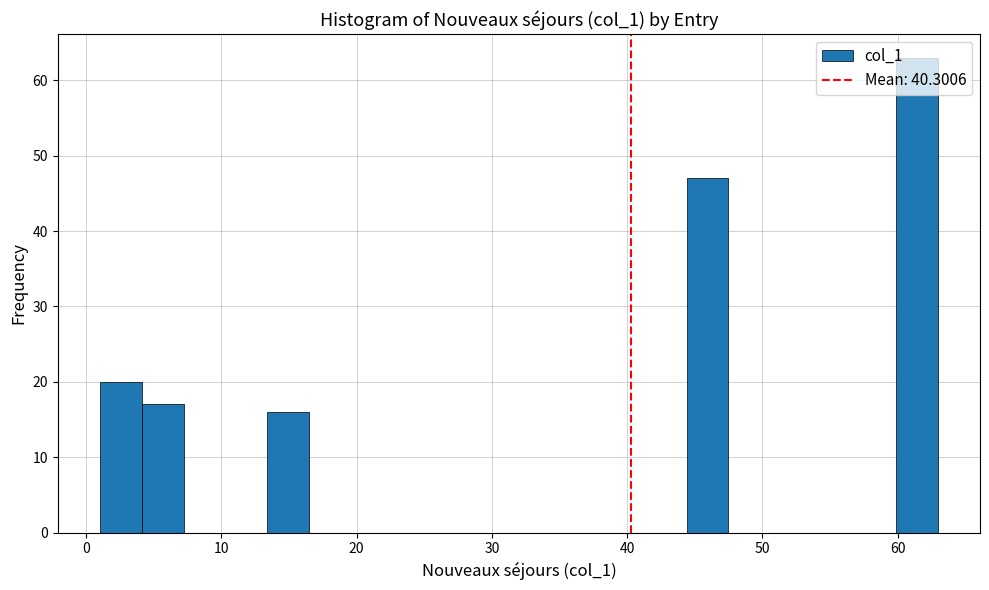

Read against the x-axis, roughly where is the centre of the tallest bar?

61